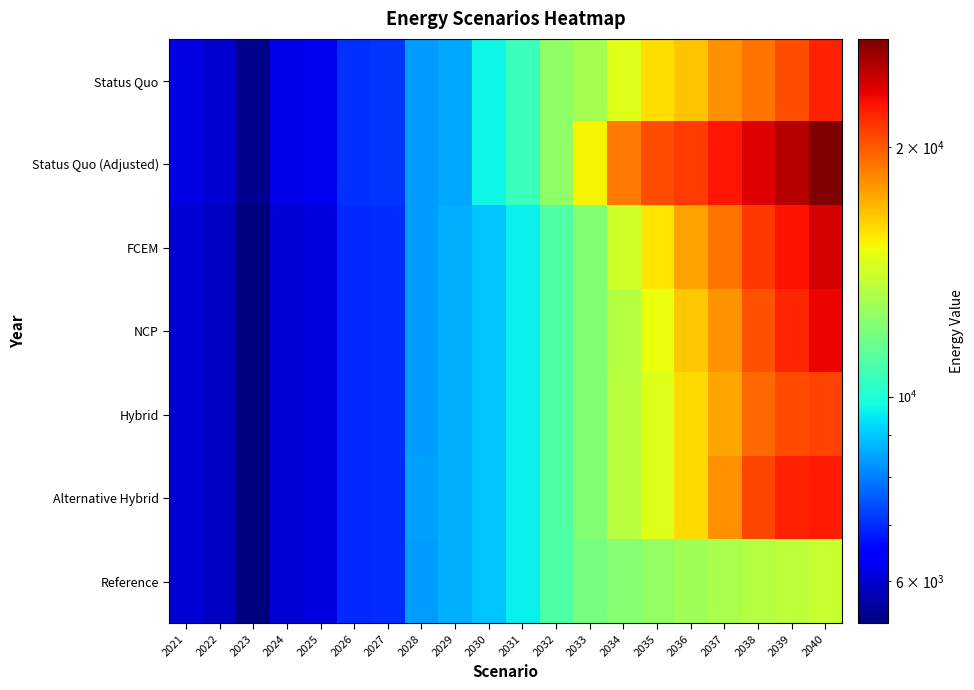

Which series has the largest total across all categories?

Status Quo (Adjusted)